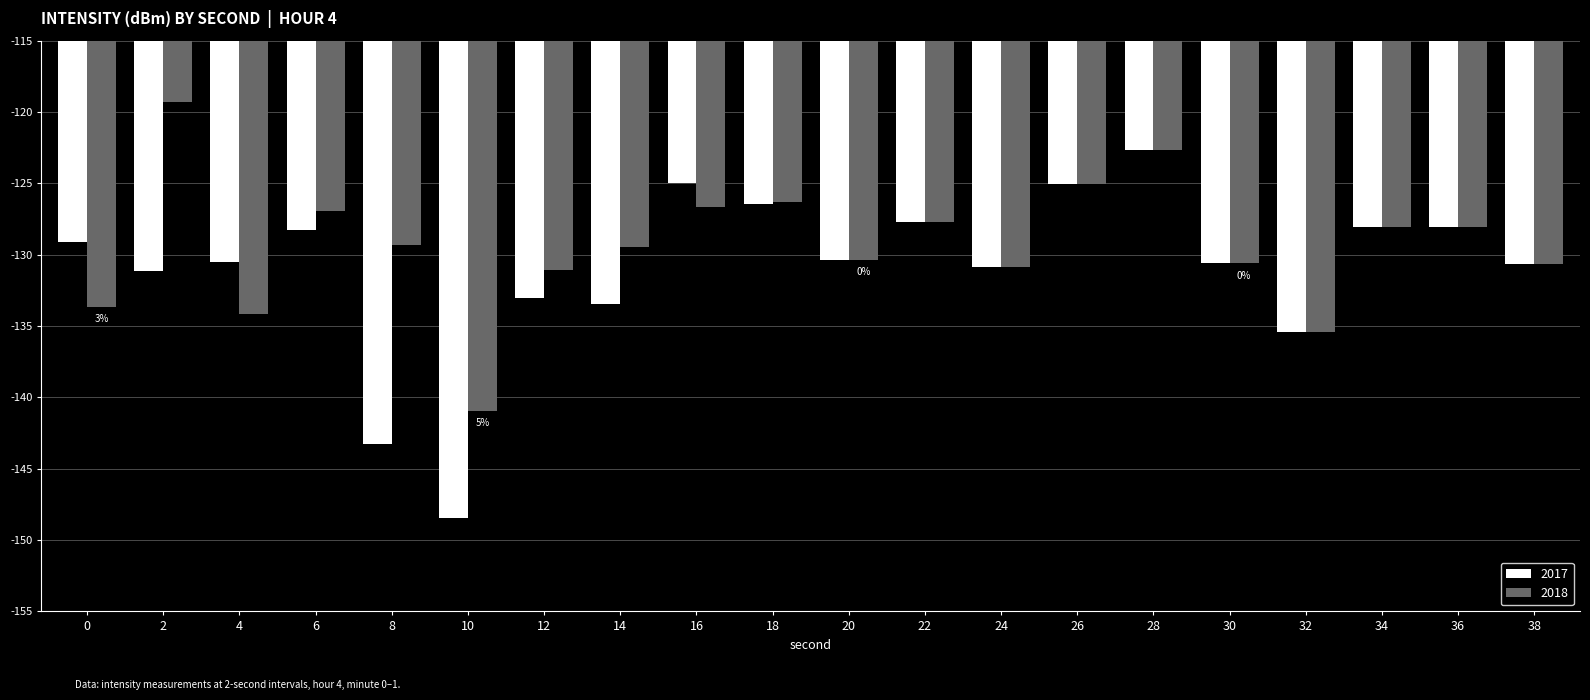

List the series in order of their peak value, lowest first.

2017, 2018